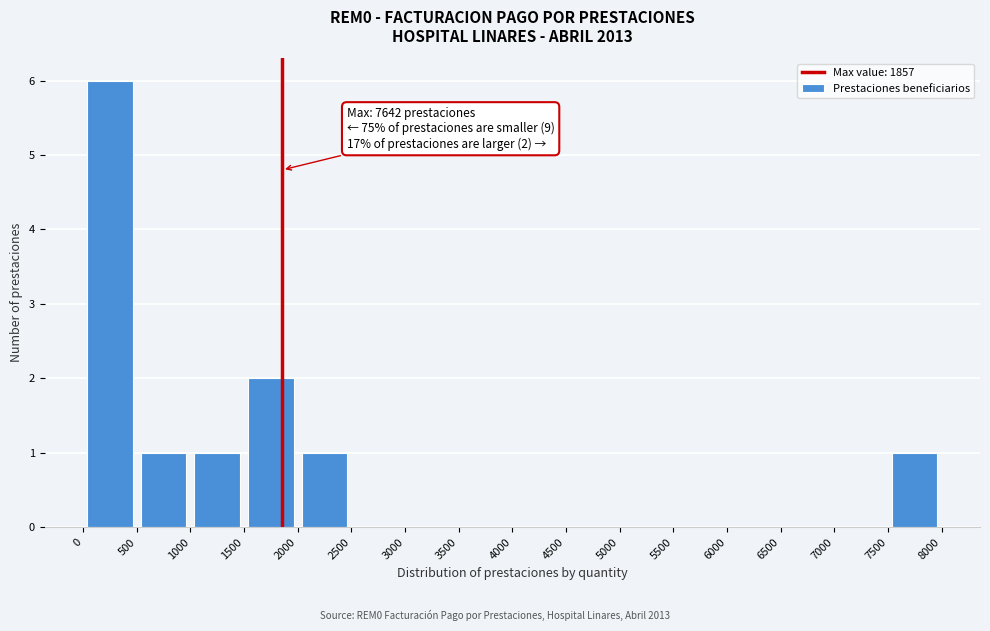

Over which range of the x-axis is the bar tallest?

0 to 500